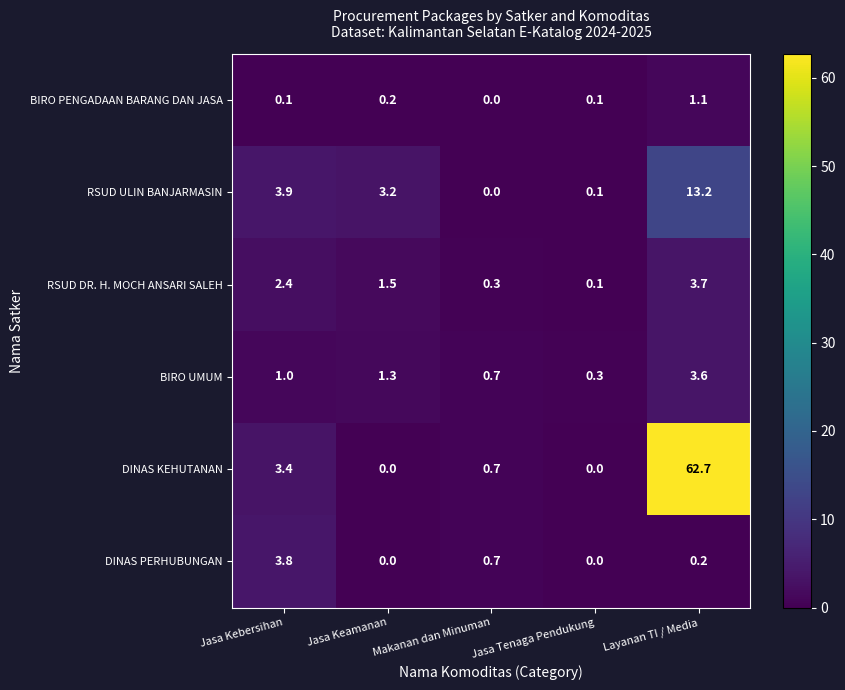

List the series in order of their peak value, highest first.

DINAS KEHUTANAN, RSUD ULIN BANJARMASIN, DINAS PERHUBUNGAN, RSUD DR. H. MOCH ANSARI SALEH, BIRO UMUM, BIRO PENGADAAN BARANG DAN JASA